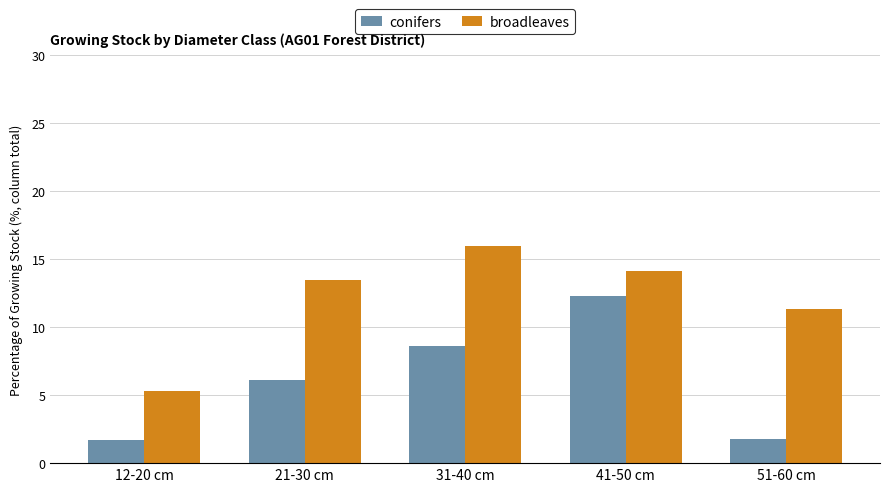

Read the conifers value at 21-30 cm.

6.1